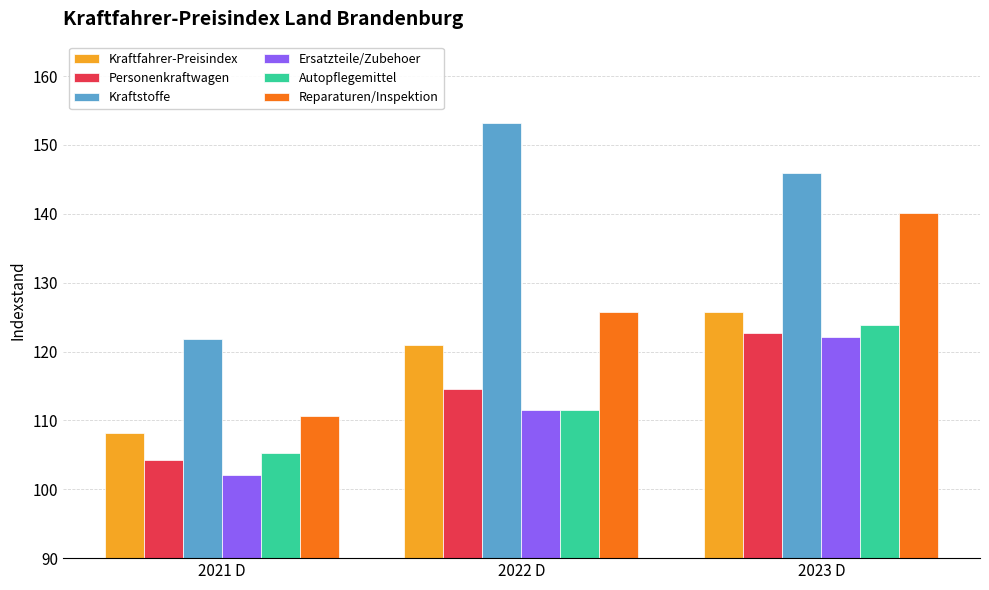

Reading left to right, what are all the values shown in this chart?

Kraftfahrer-Preisindex: 2021 D=108.1	2022 D=121.0	2023 D=125.7
Personenkraftwagen: 2021 D=104.3	2022 D=114.5	2023 D=122.7
Kraftstoffe: 2021 D=121.8	2022 D=153.2	2023 D=146.0
Ersatzteile/Zubehoer: 2021 D=102.1	2022 D=111.5	2023 D=122.1
Autopflegemittel: 2021 D=105.3	2022 D=111.5	2023 D=123.8
Reparaturen/Inspektion: 2021 D=110.7	2022 D=125.8	2023 D=140.1